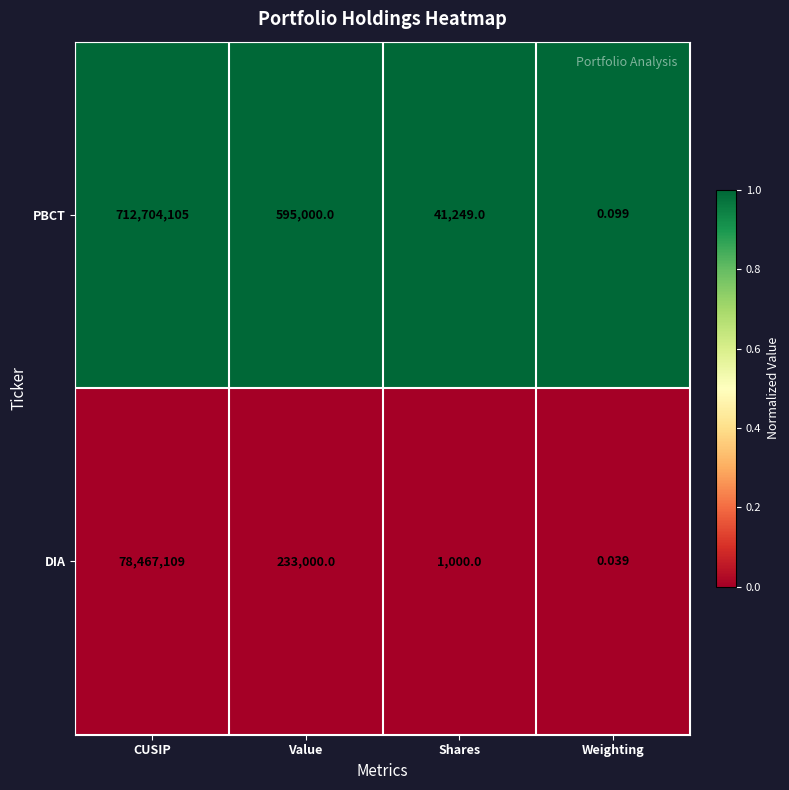

Which series has the largest range (max minus min)?

PBCT